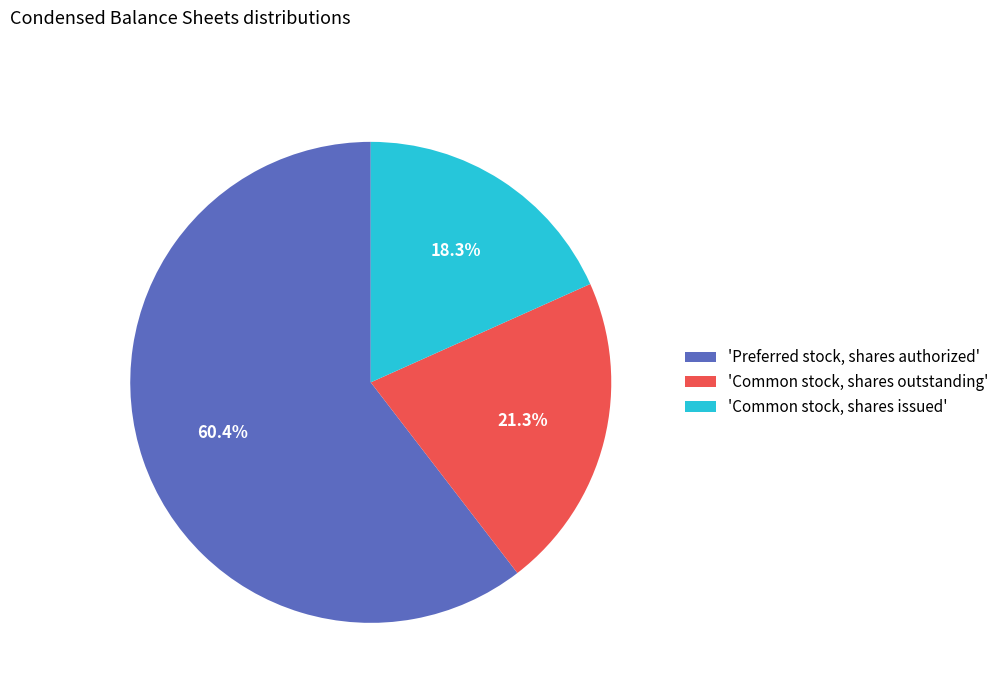

Rank the categories by value from lowest to highest.

'Common stock, shares issued', 'Common stock, shares outstanding', 'Preferred stock, shares authorized'